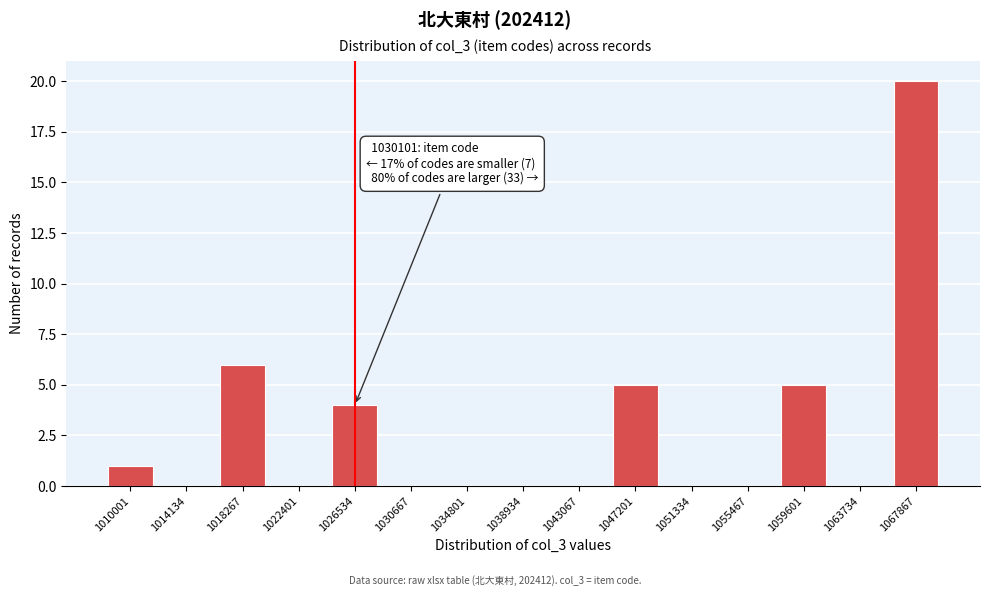

Reading left to right, extract all data points from this chart.

1010001=1	1014134=0	1018267=6	1022401=0	1026534=4	1030667=0	1034801=0	1038934=0	1043067=0	1047201=5	1051334=0	1055467=0	1059601=5	1063734=0	1067867=20